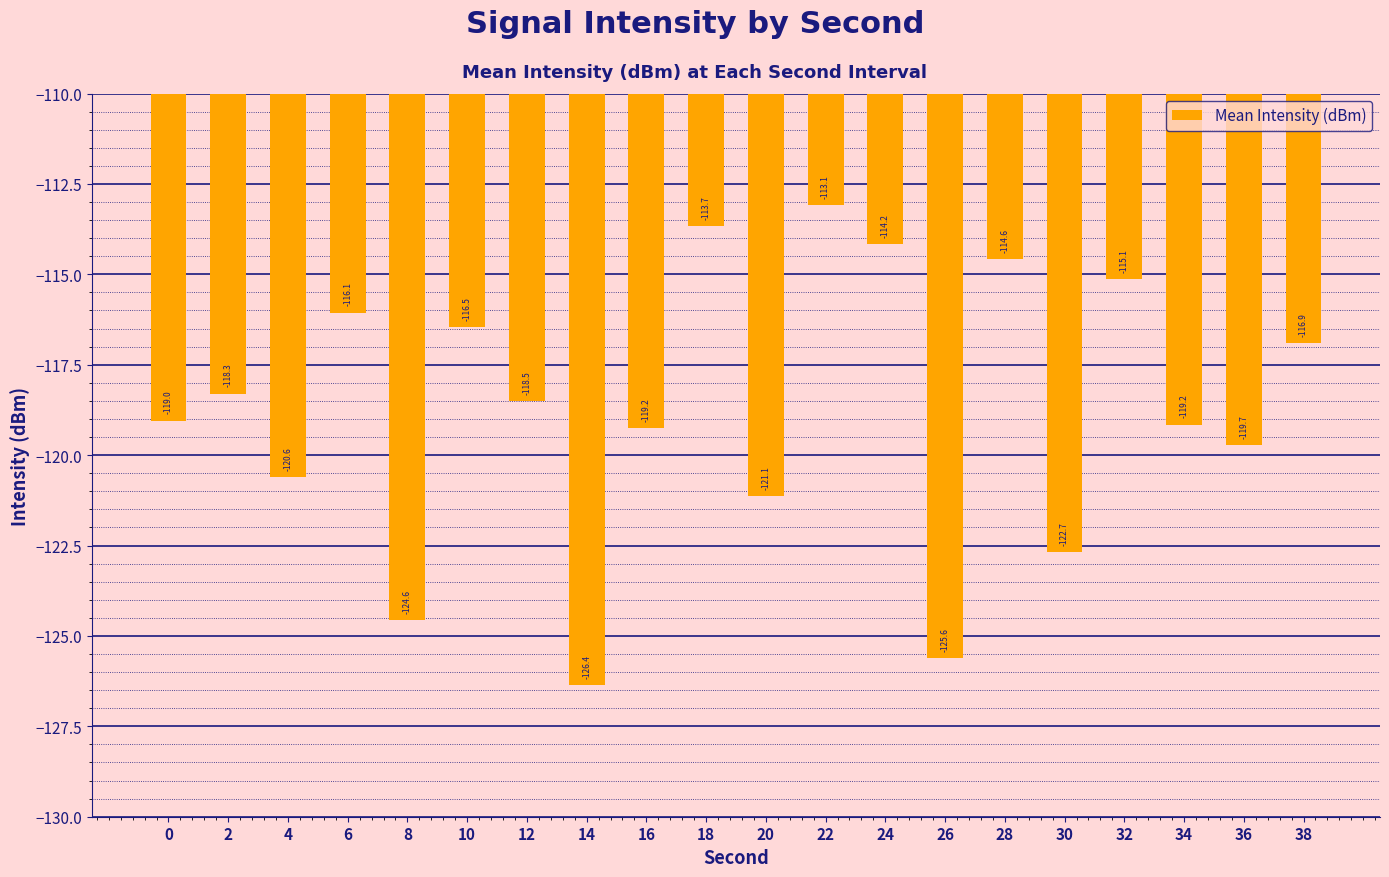

What is the maximum value shown in the chart?

-113.1